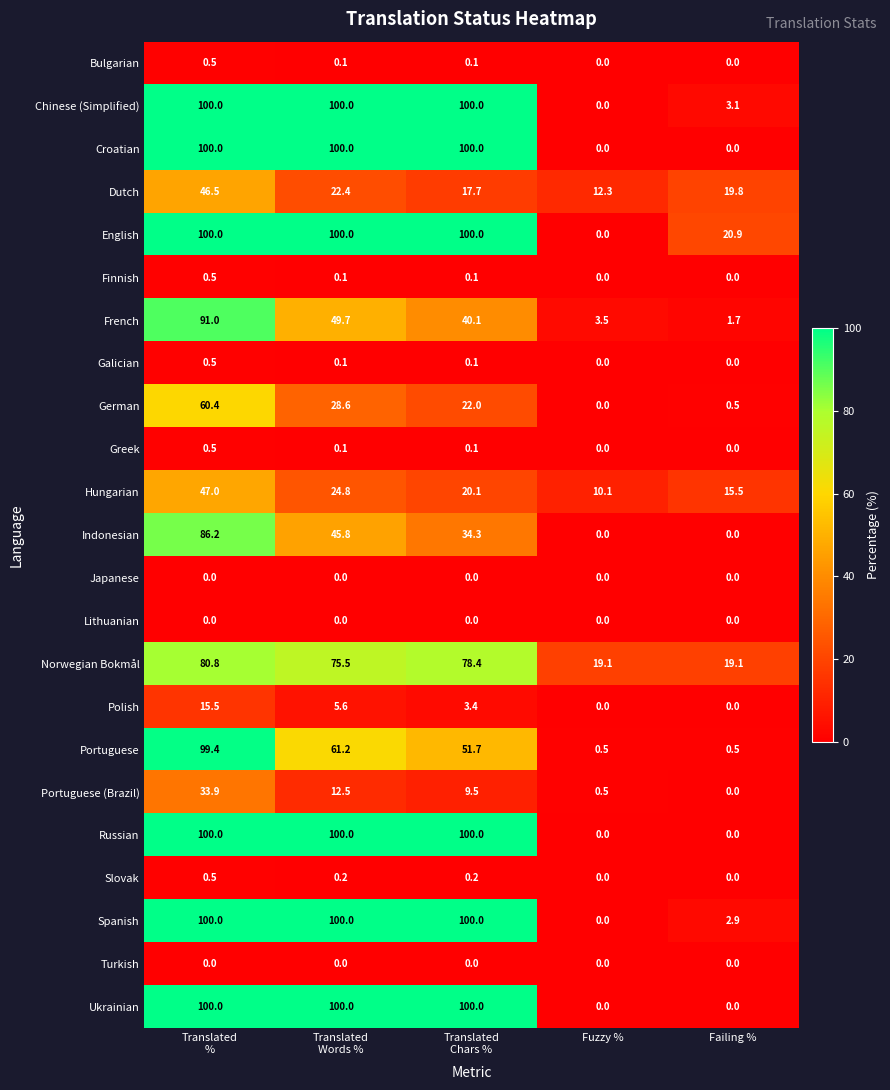

At how many categories does at least one series exceed 9?

5